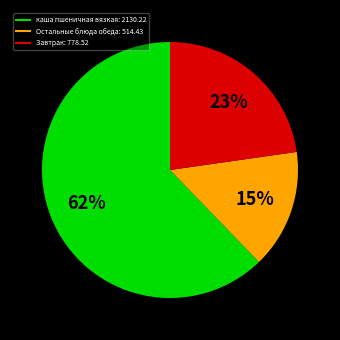

To the nearest percent, what is the average slice percentage?

33%